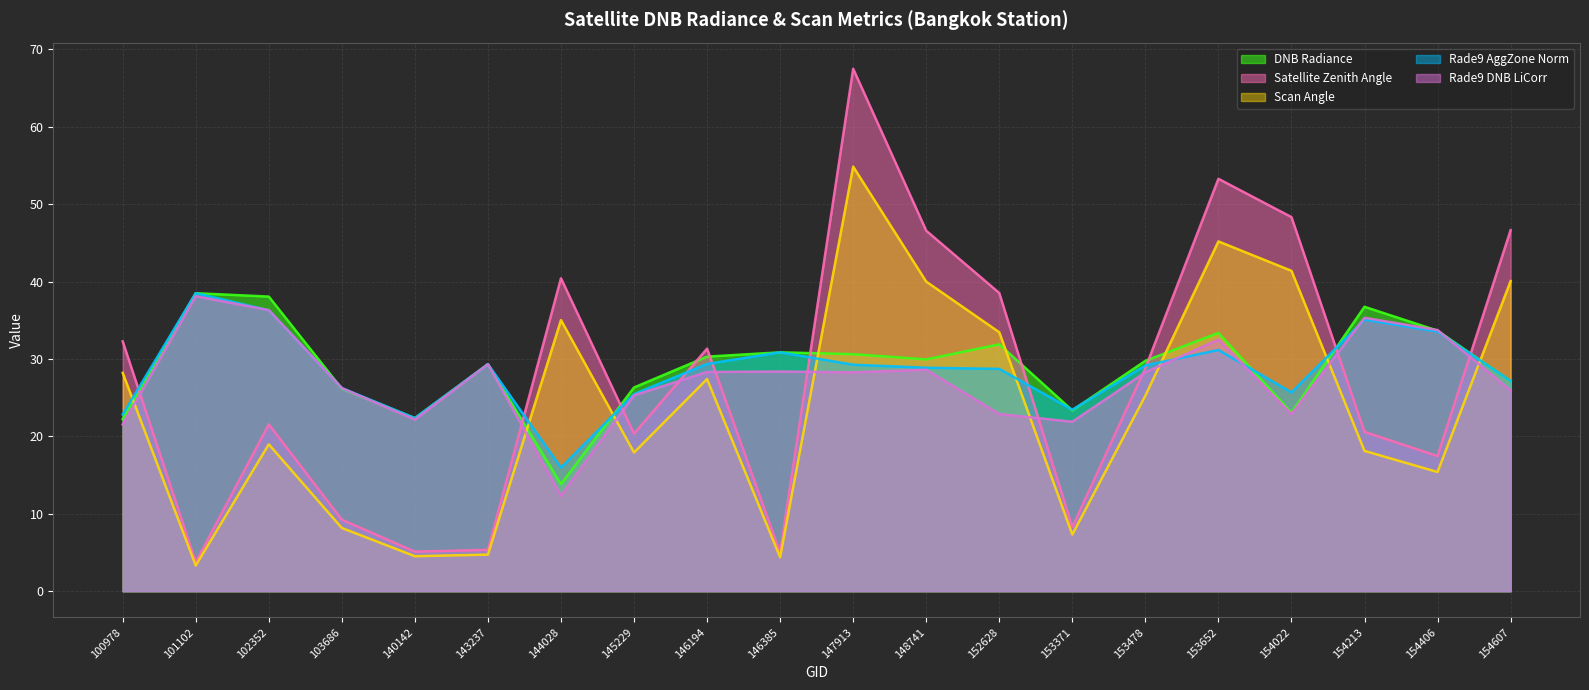

Which series has the widest spread of values?

Satellite Zenith Angle